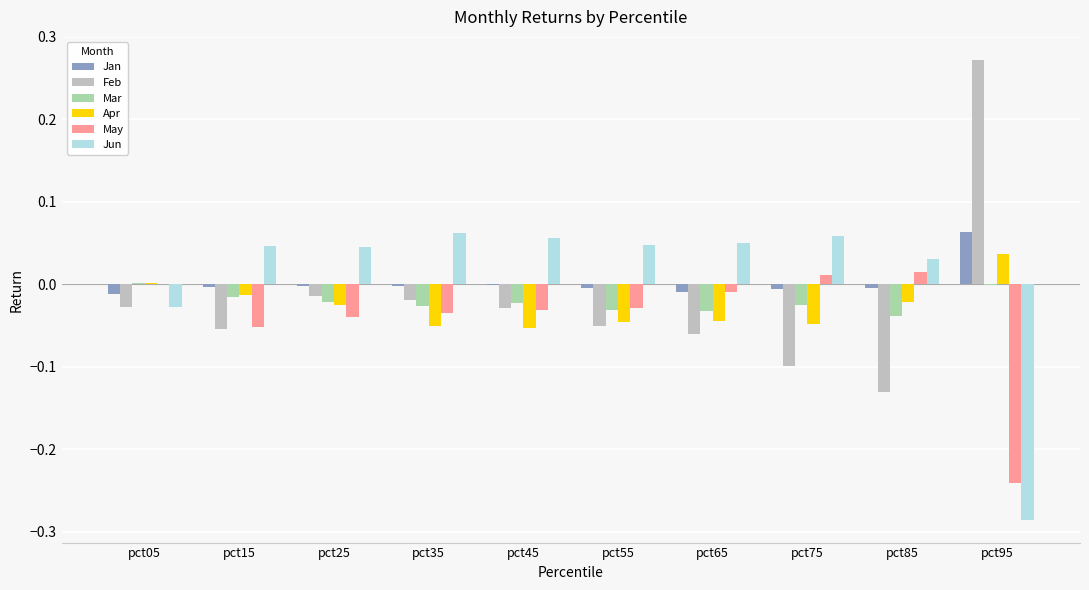

Which series has the widest spread of values?

Feb